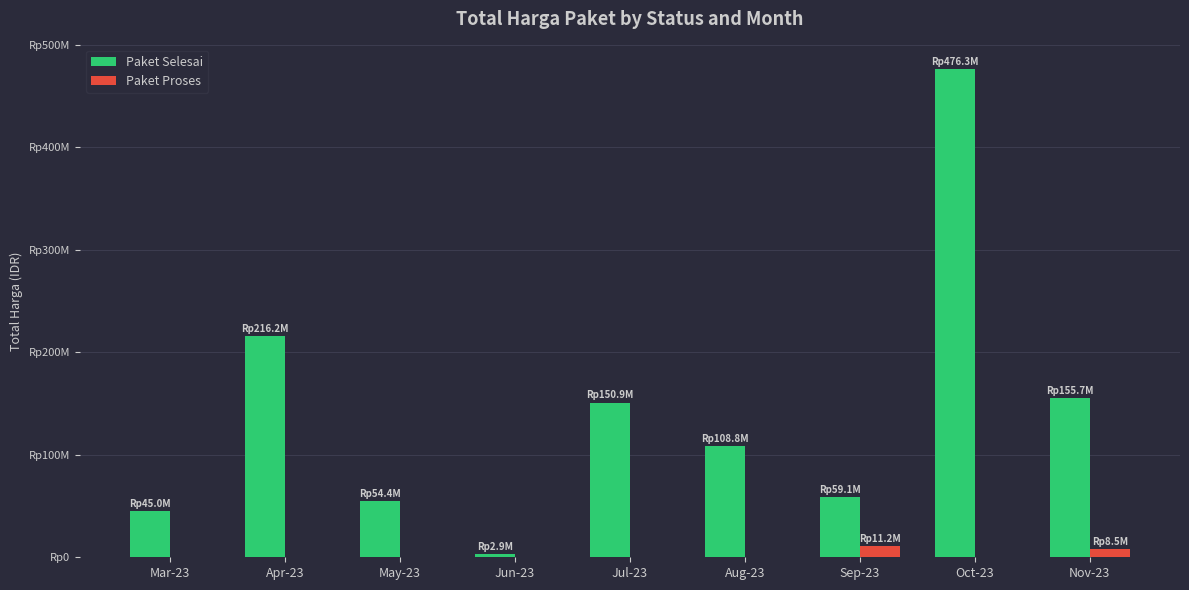

The value of Paket Proses at Oct-23 is -5682918. True or false?

False